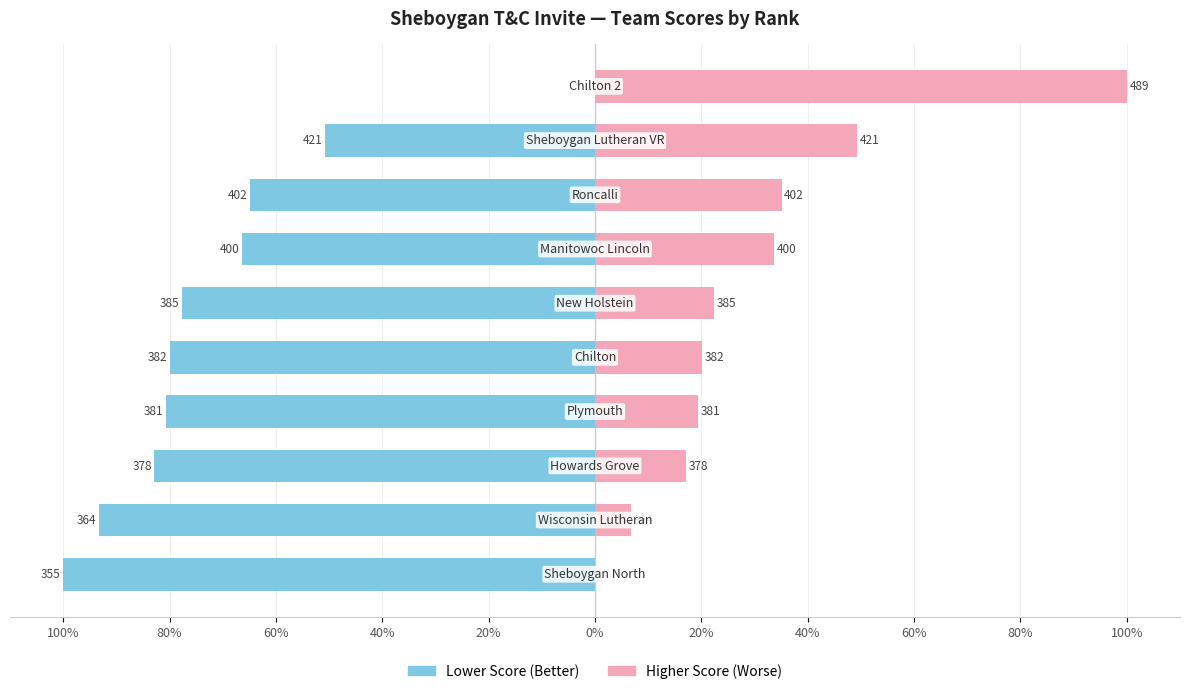

Are the bars horizontal?

Yes